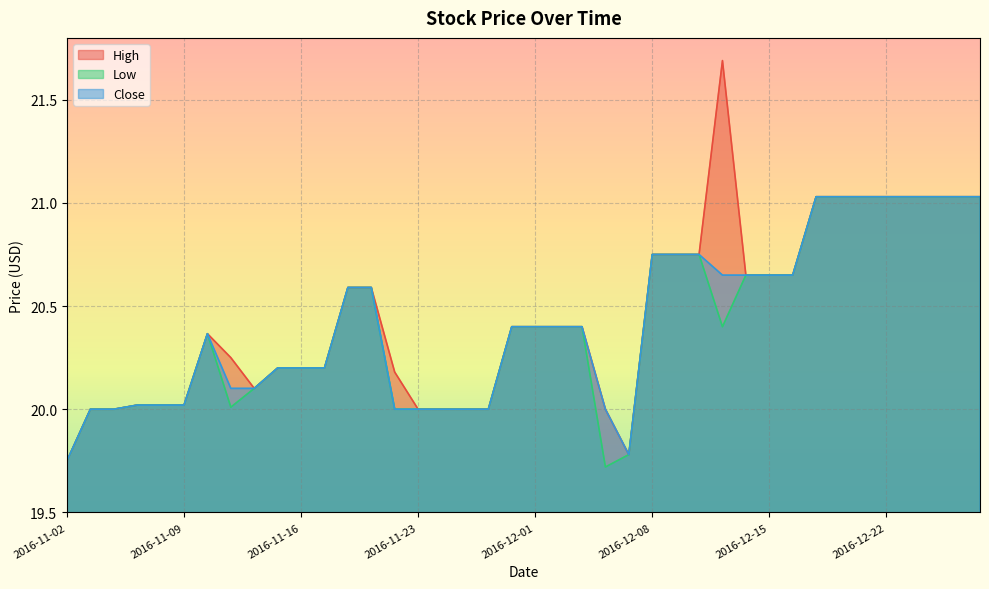

True or false: High and Low cross at least once.

False